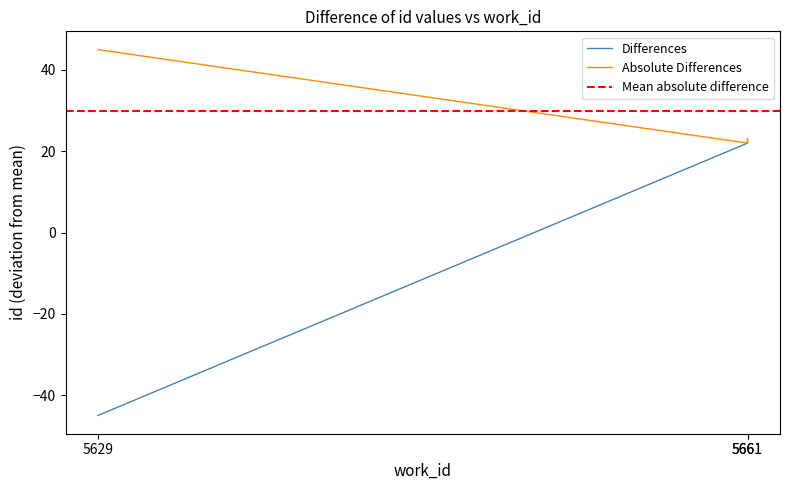

Is it true that the value at 5661 is 36?

False